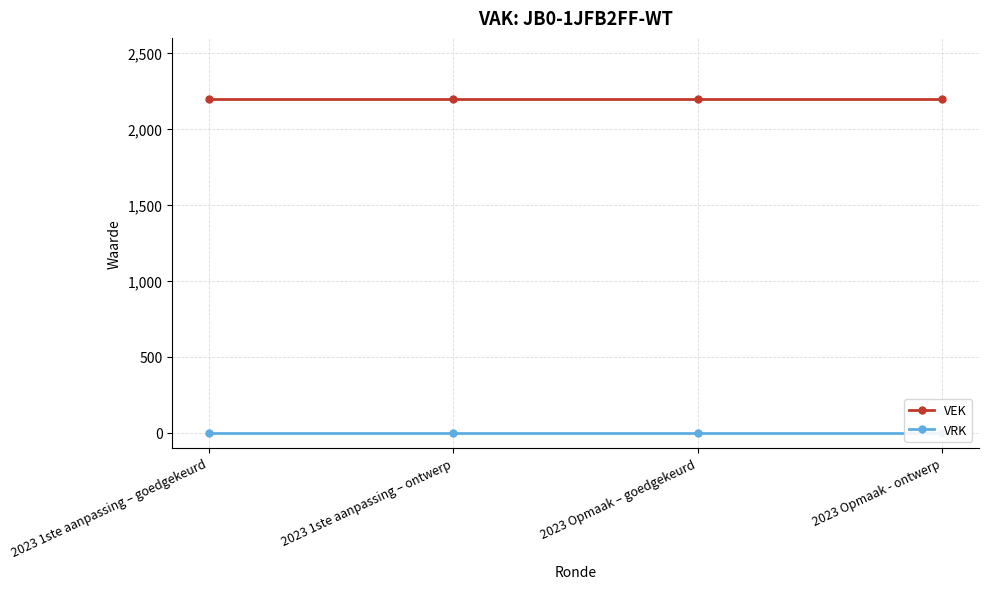

True or false: VRK and VEK intersect in this chart.

False